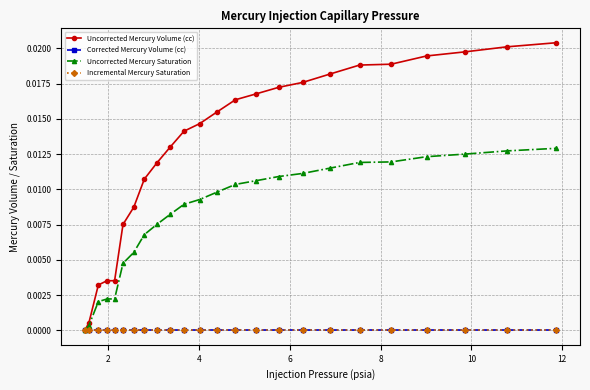

Does the chart have visible grid lines?

Yes